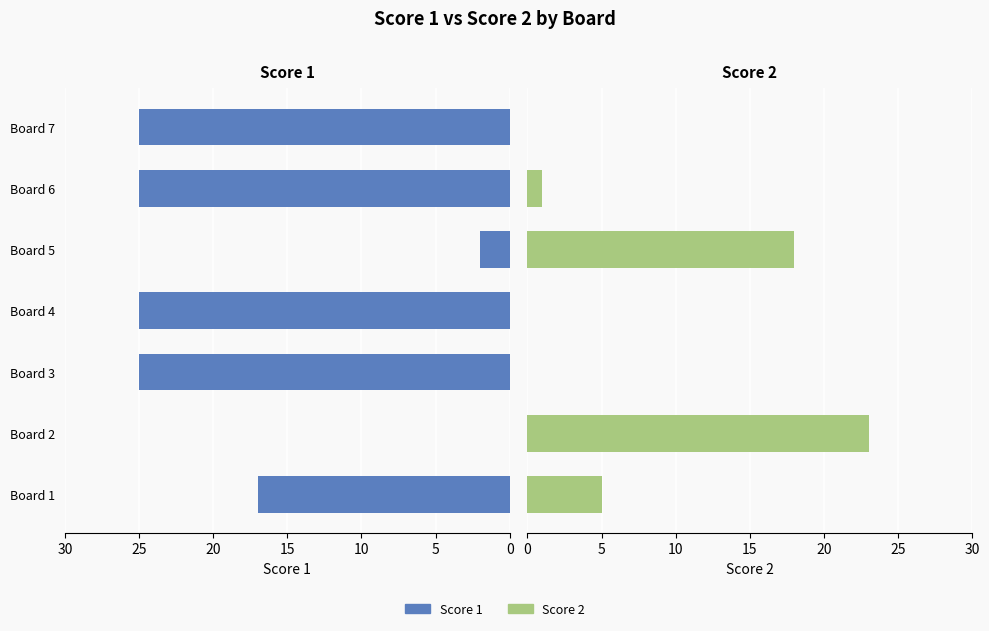

At how many categories does at least one series exceed 12?

7